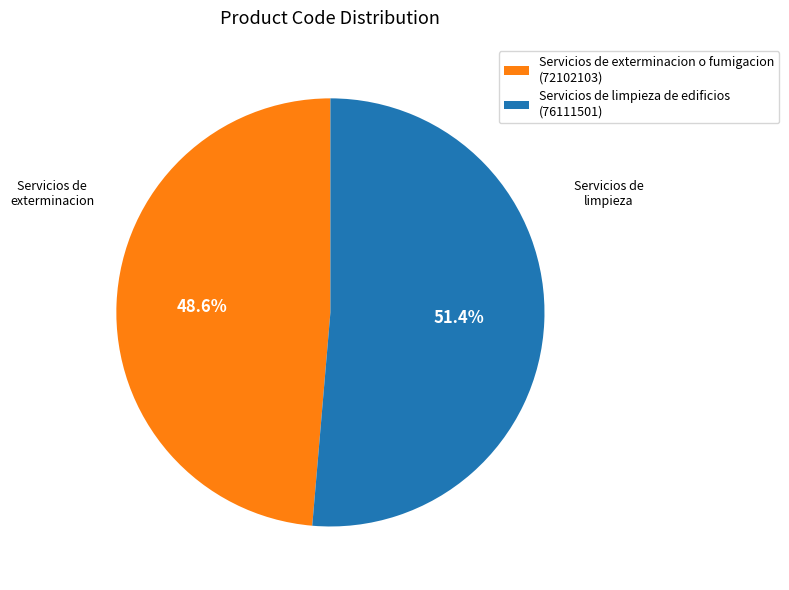

How many segments does this pie chart have?

2